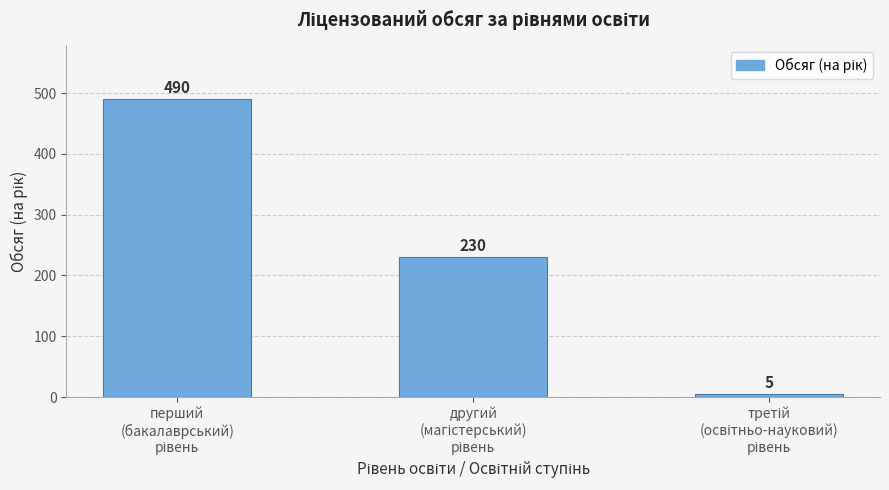

What is the difference between the second highest and minimum values?

225